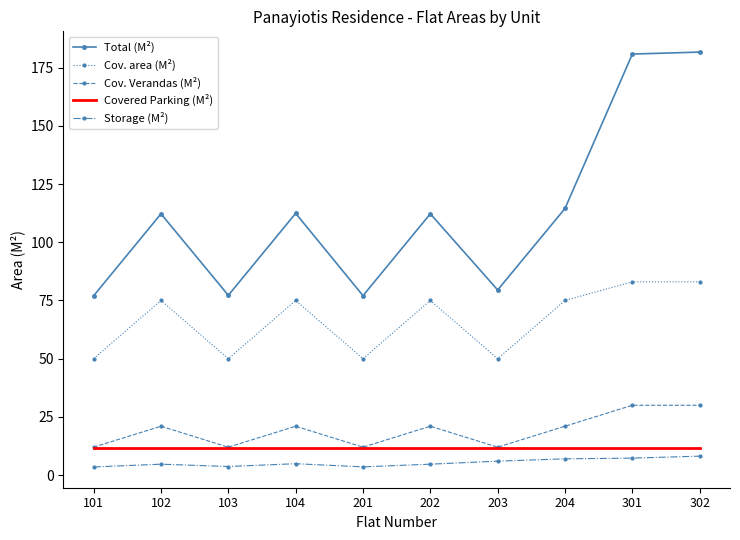

What is the greatest value displayed?

181.7